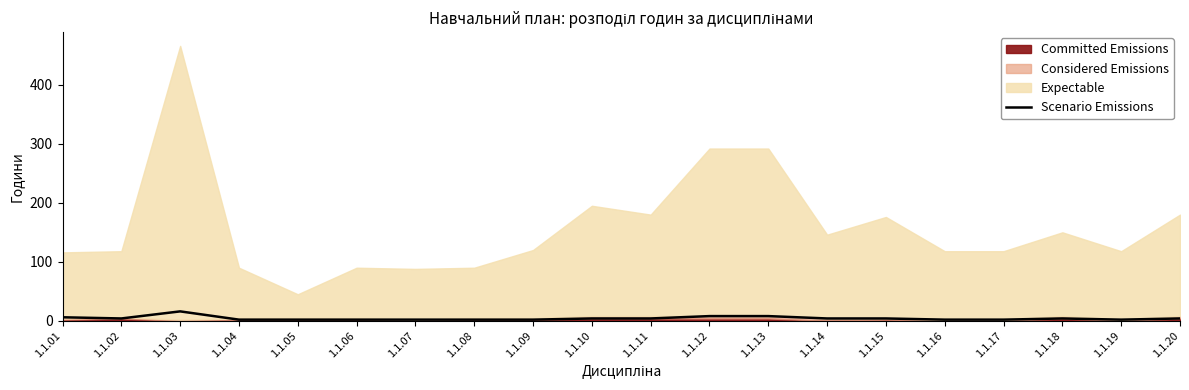

How many values are between 2 and 4?

16